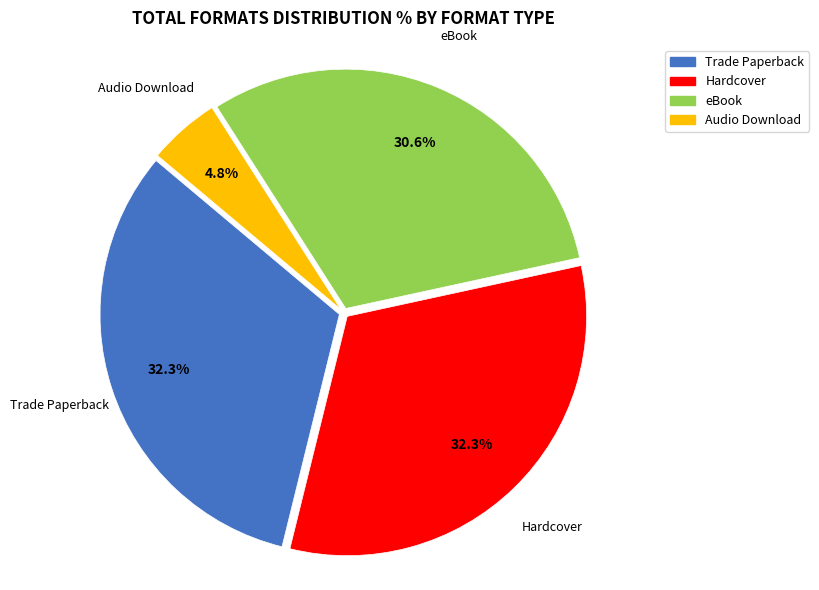

Is there any slice that represents more than half of the pie?

No